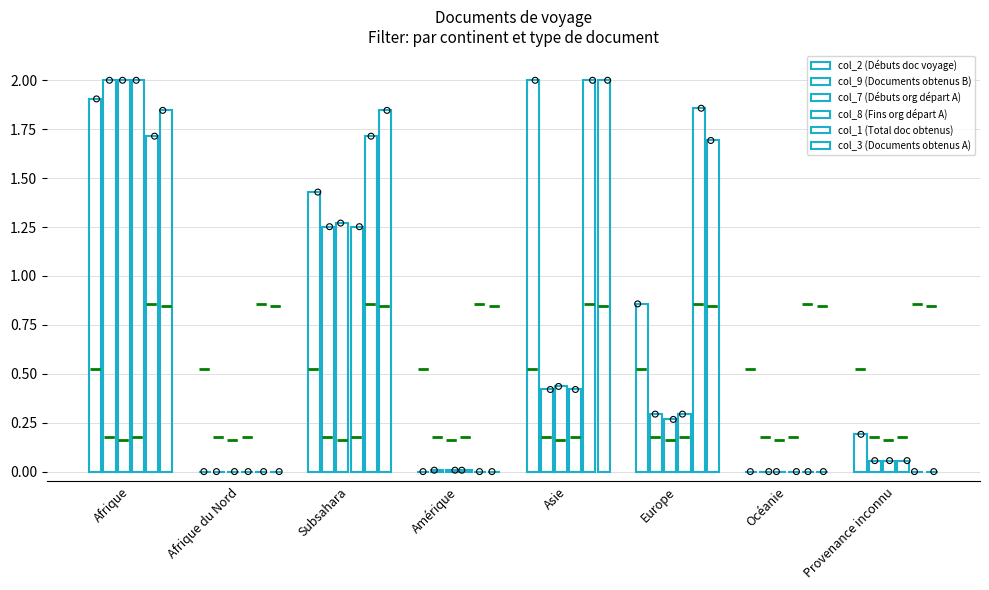

At which category is the sum across all series the highest?

Afrique